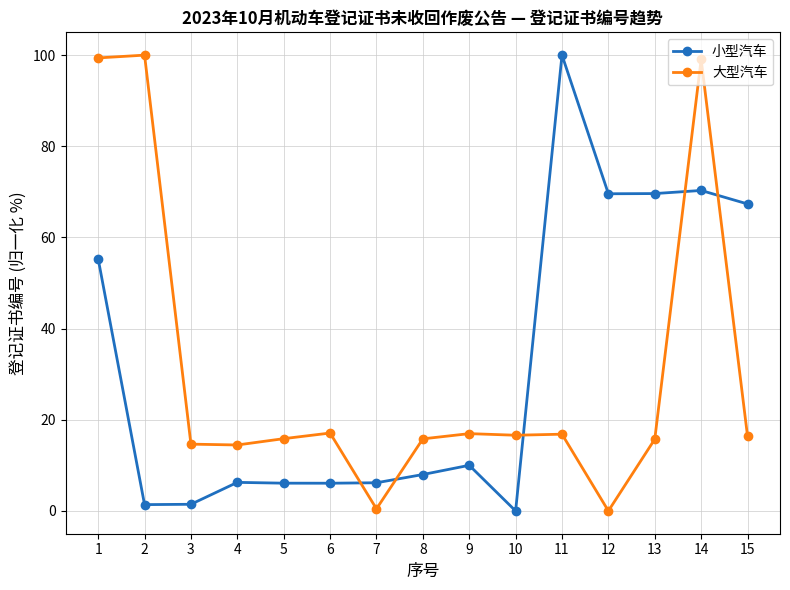

Is the value of 大型汽车 at 2 greater than the value of 小型汽车 at 14?

Yes